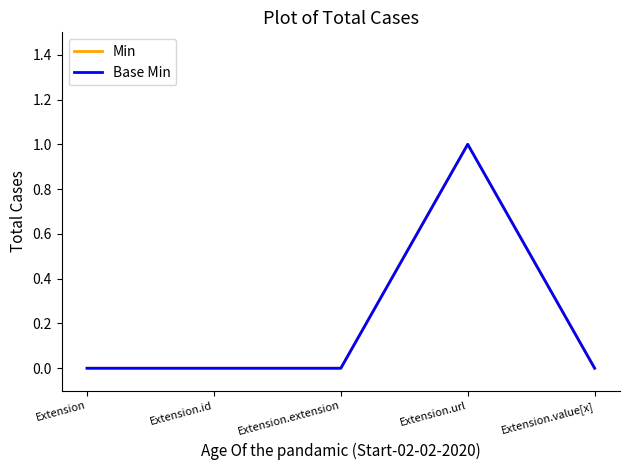

True or false: Base Min and Min cross at least once.

False